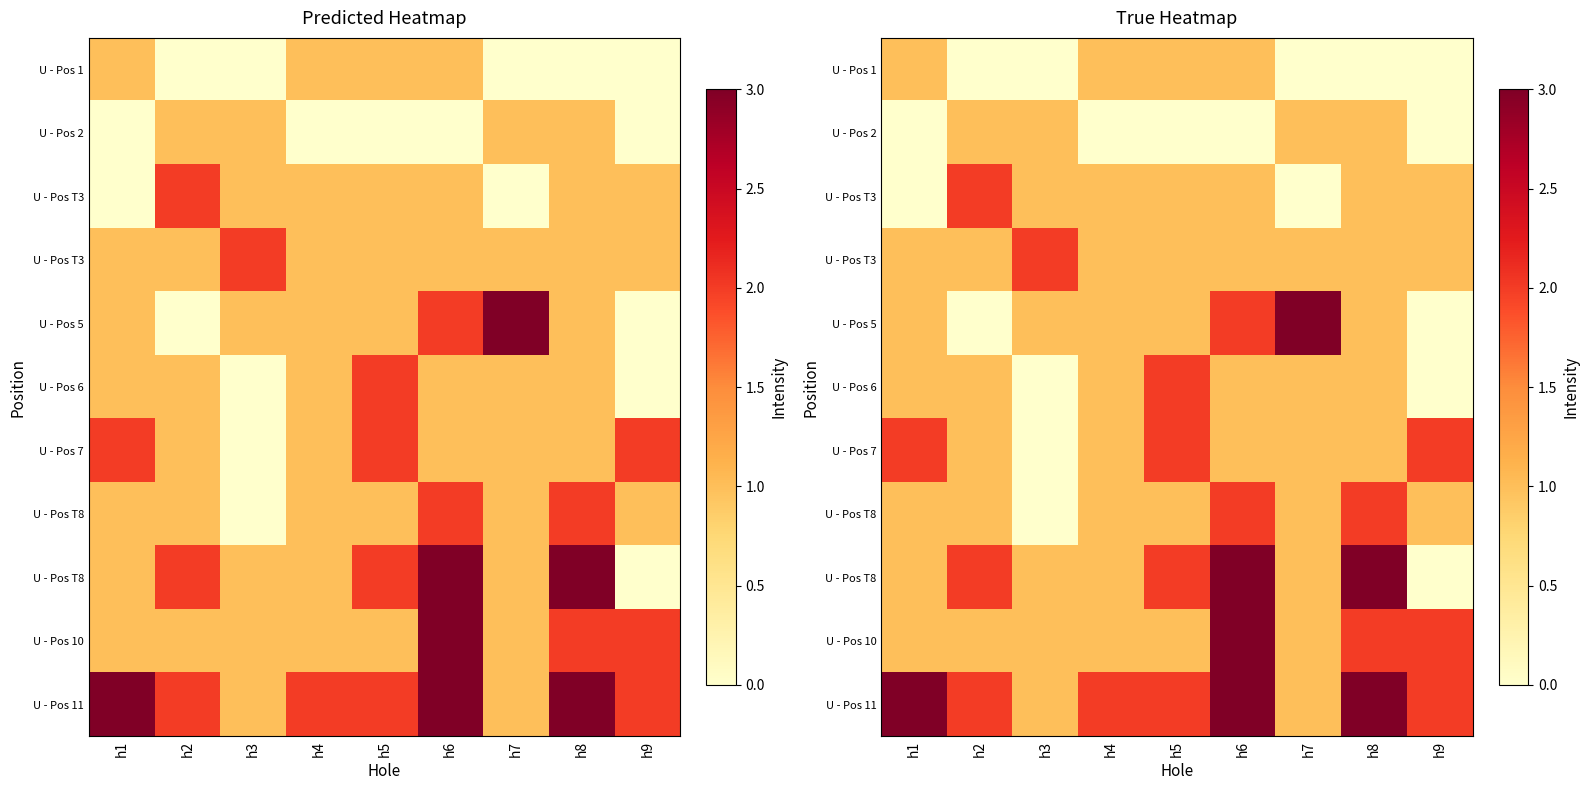

Which category has the lowest value across all series?

h2